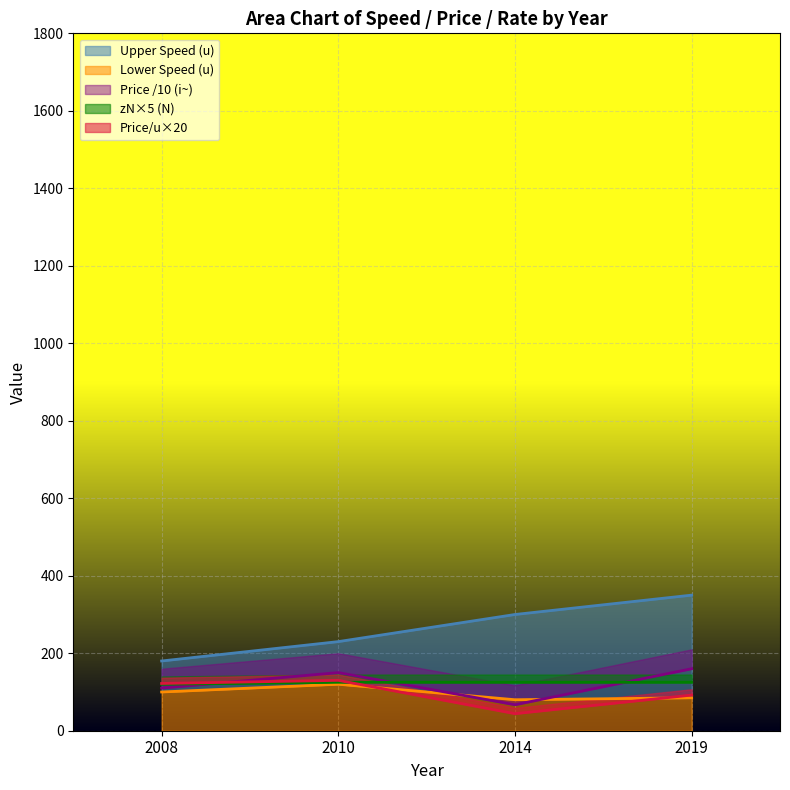

What is the value of the Upper Speed (u) point at the 1st from the left?

180